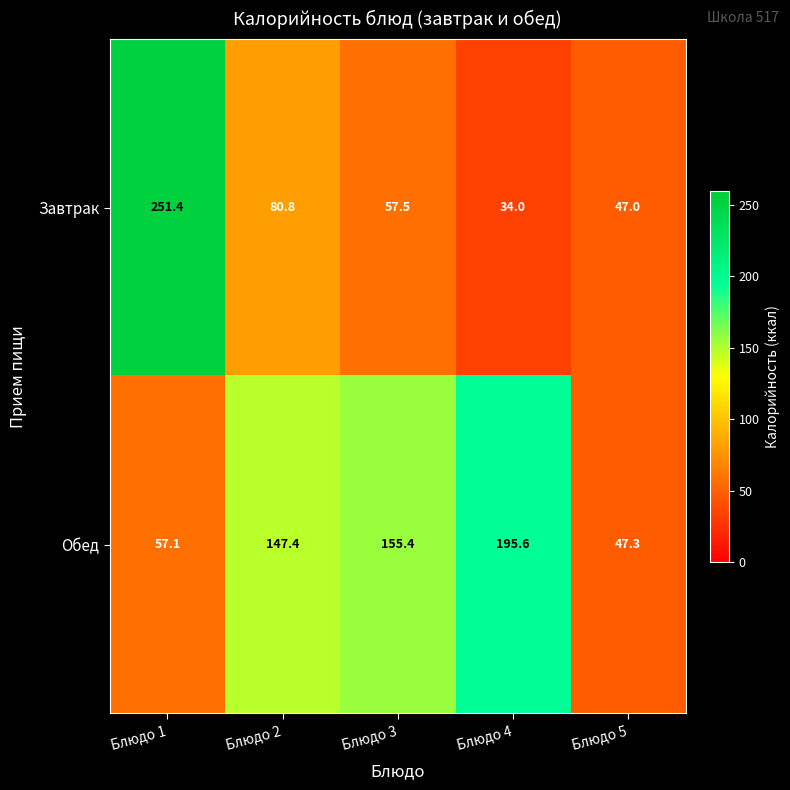

Reading left to right, extract all data points from this chart.

Завтрак: 251.4	80.8	57.5	34.0	47.0
Обед: 57.1	147.4	155.4	195.6	47.3